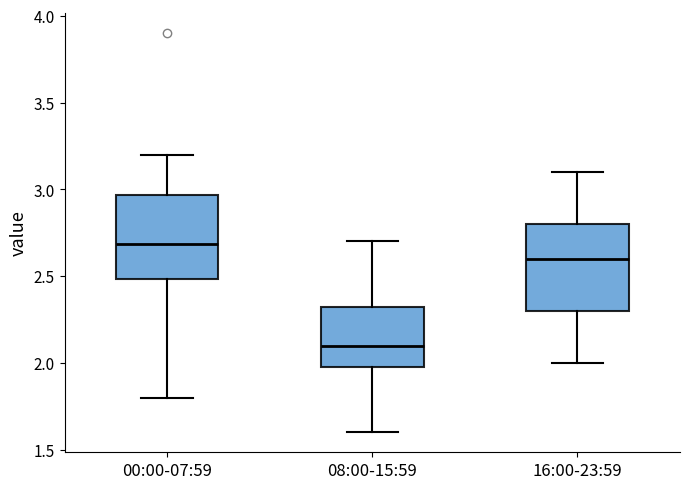

Reading left to right, transcribe this box plot: for each box, give where its median line is, the range the box spans, and where its two whiskers end, as read against the y-axis. The values are not printed on the chart, so give them approximately, as read against the axis.

00:00-07:59: median 2.70, box 2.50 to 2.95, whiskers 1.80 to 3.20
08:00-15:59: median 2.10, box 2.00 to 2.35, whiskers 1.60 to 2.70
16:00-23:59: median 2.60, box 2.30 to 2.80, whiskers 2.00 to 3.10